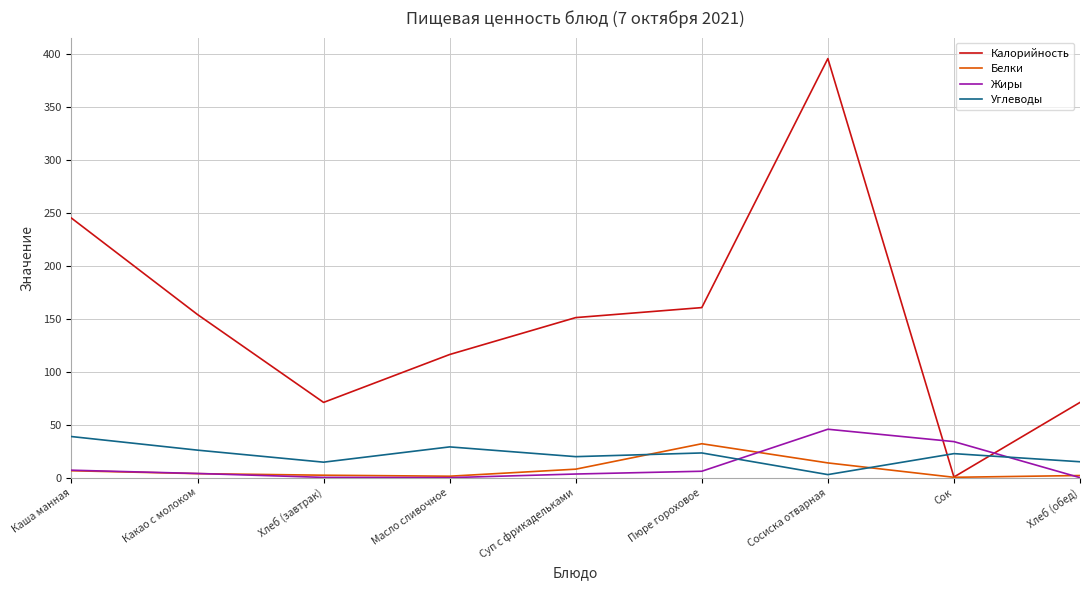

Where does the Белки series first go above 3?

Каша манная